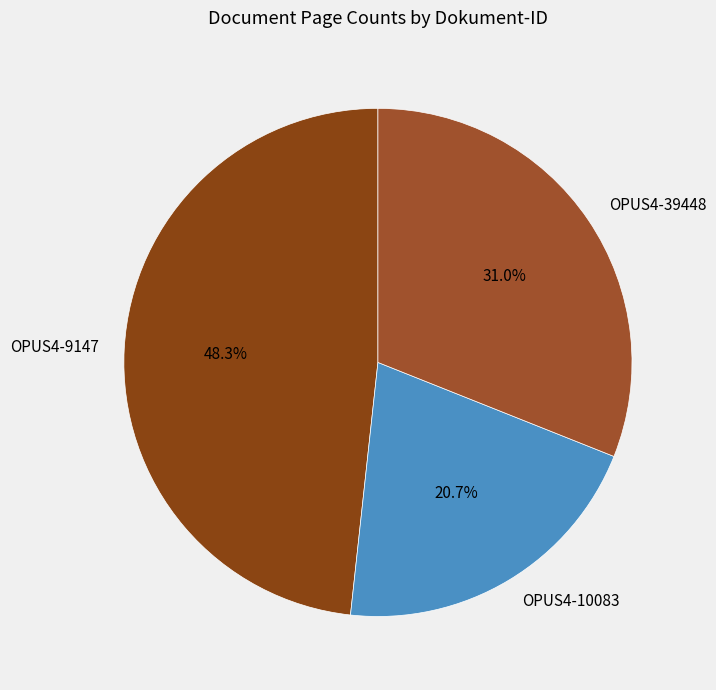

To the nearest percent, what is the difference between the OPUS4-10083 and OPUS4-39448 slice percentages?

10%